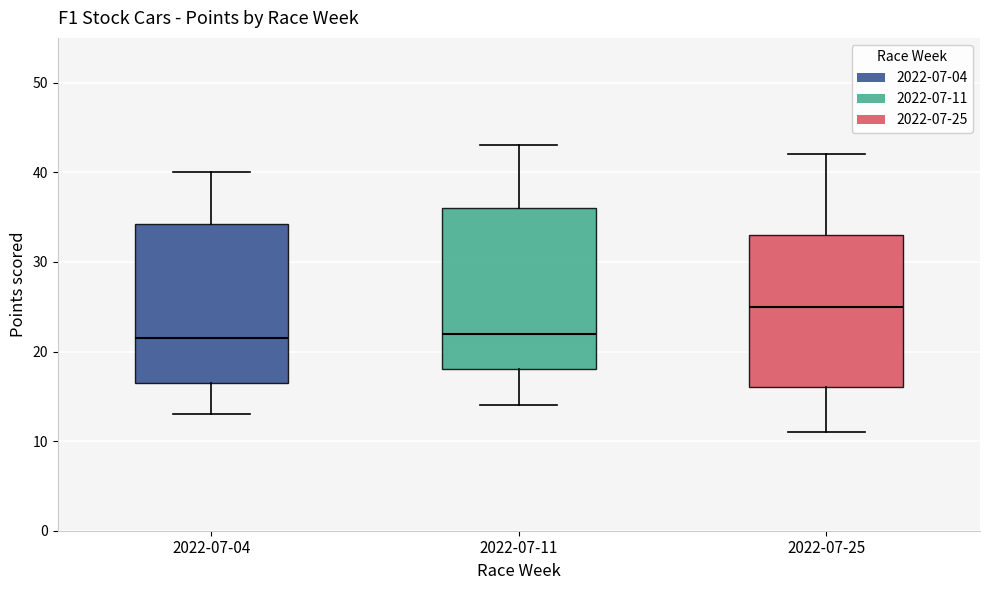

Reading left to right, read every box against the y-axis: the position of its median line, the range the box covers, and the ends of its whiskers. The values are not printed on the chart, so give them approximately, as read against the axis.

2022-07-04: median 22, box 17 to 34, whiskers 13 to 40
2022-07-11: median 22, box 18 to 36, whiskers 14 to 43
2022-07-25: median 25, box 16 to 33, whiskers 11 to 42